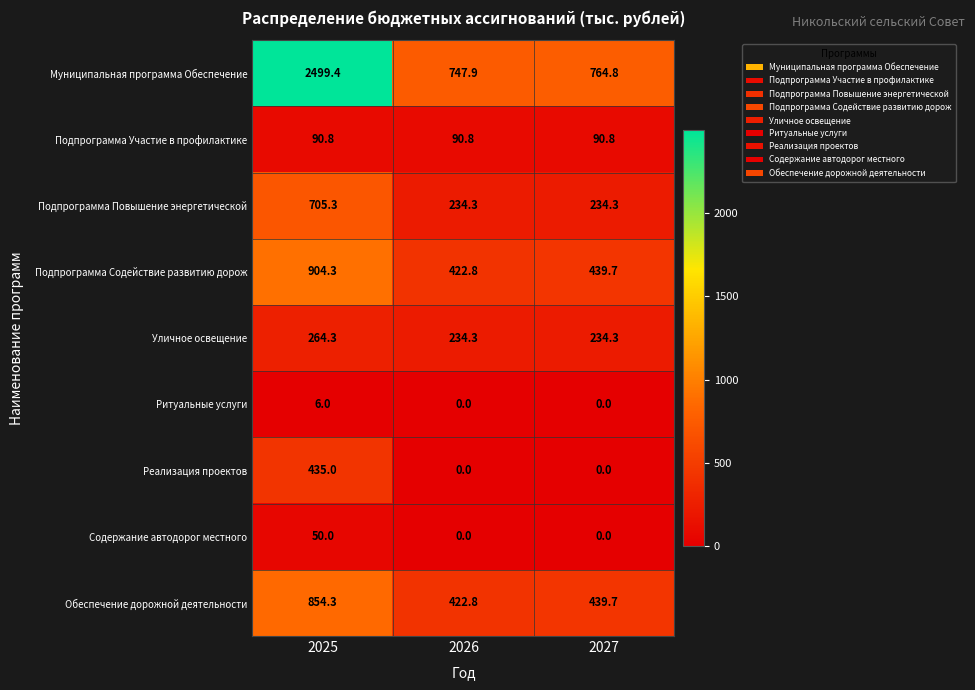

What is the minimum value for Подпрограмма Участие в профилактике?

90.8